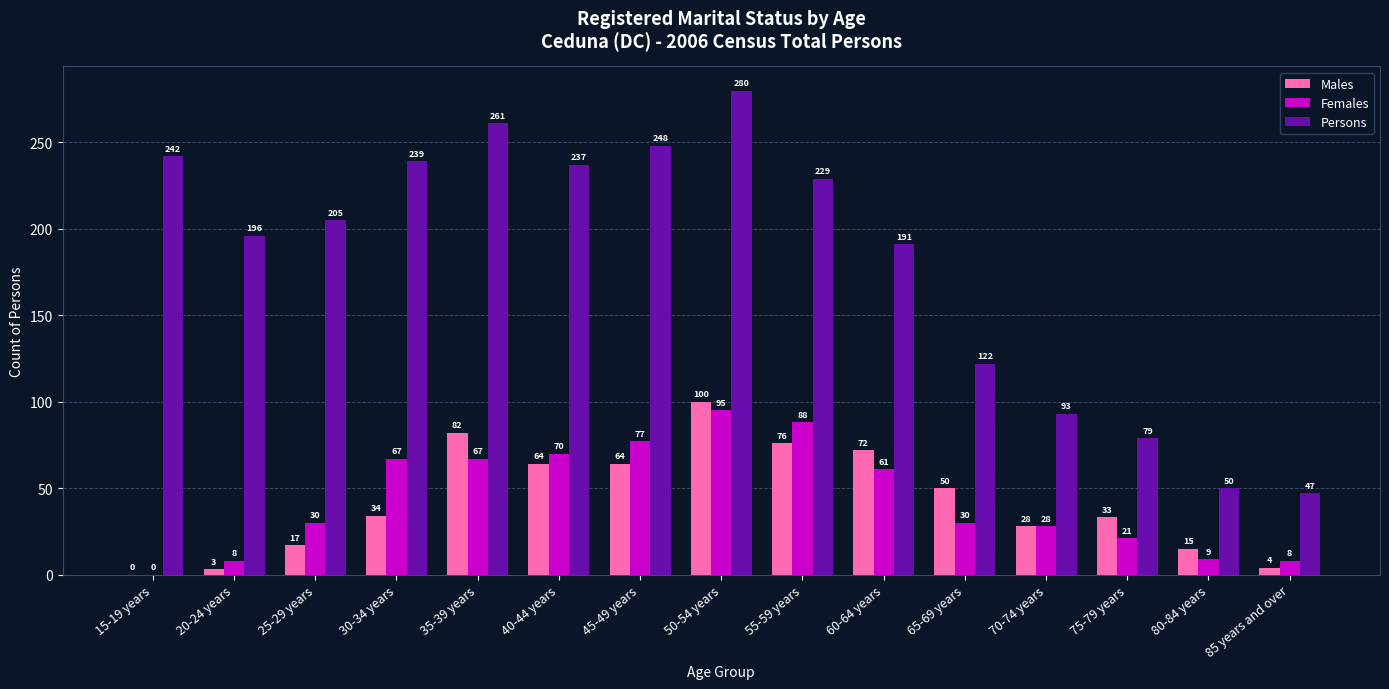

Between 50-54 years and 55-59 years, which series saw the biggest shift?

Persons